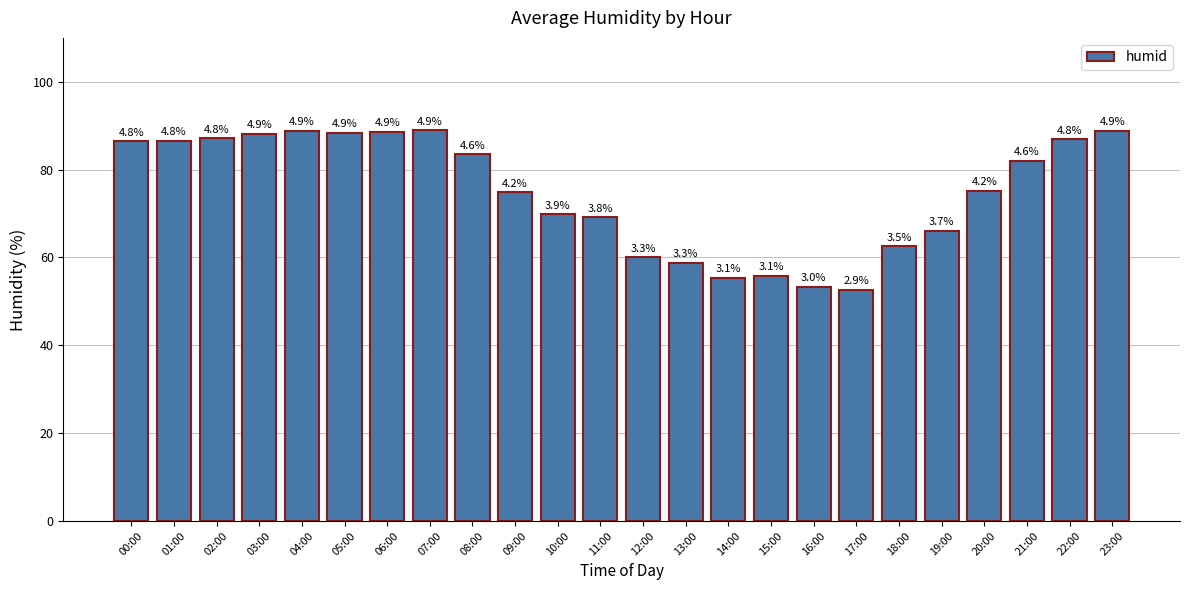

Reading left to right, extract all data points from this chart.

86.5	86.6	87.1	88.2	88.8	88.4	88.6	89.0	83.5	74.9	69.8	69.2	60.0	58.8	55.4	55.8	53.3	52.6	62.6	66.1	75.2	82.0	86.9	88.8